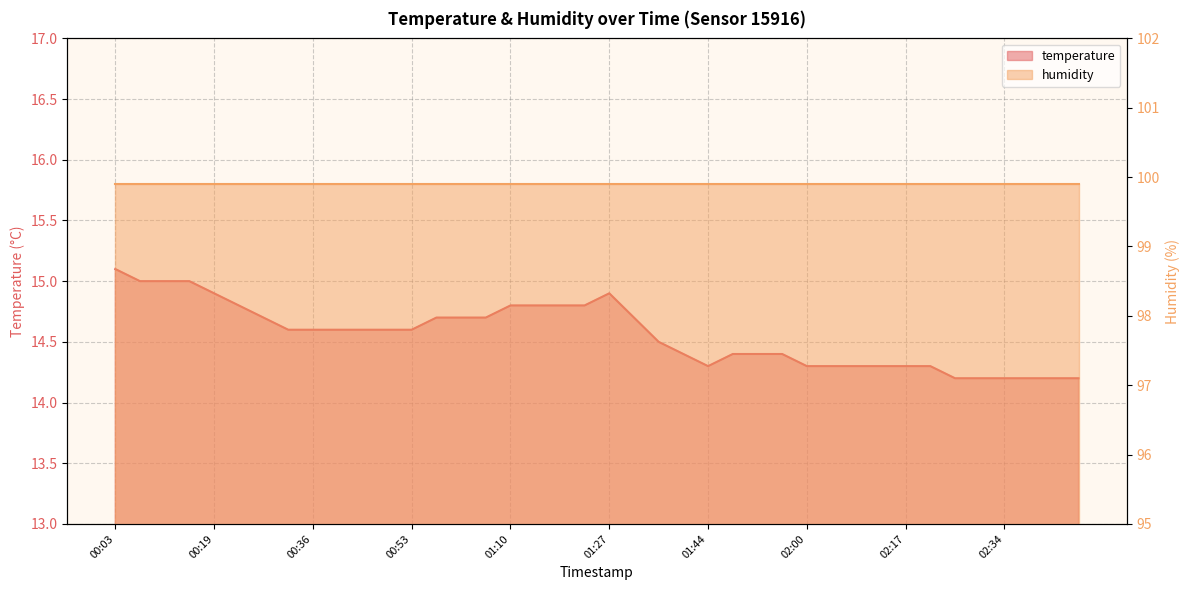

List the labels in order of value, largest first.

00:03, 00:07, 00:11, 00:15, 00:19, 01:27, 00:23, 01:10, 01:14, 01:18, 01:22, 00:28, 00:57, 01:01, 01:05, 01:31, 00:32, 00:36, 00:40, 00:44, 00:48, 00:53, 01:35, 01:40, 01:48, 01:52, 01:56, 01:44, 02:00, 02:05, 02:09, 02:13, 02:17, 02:21, 02:25, 02:30, 02:34, 02:38, 02:42, 02:46